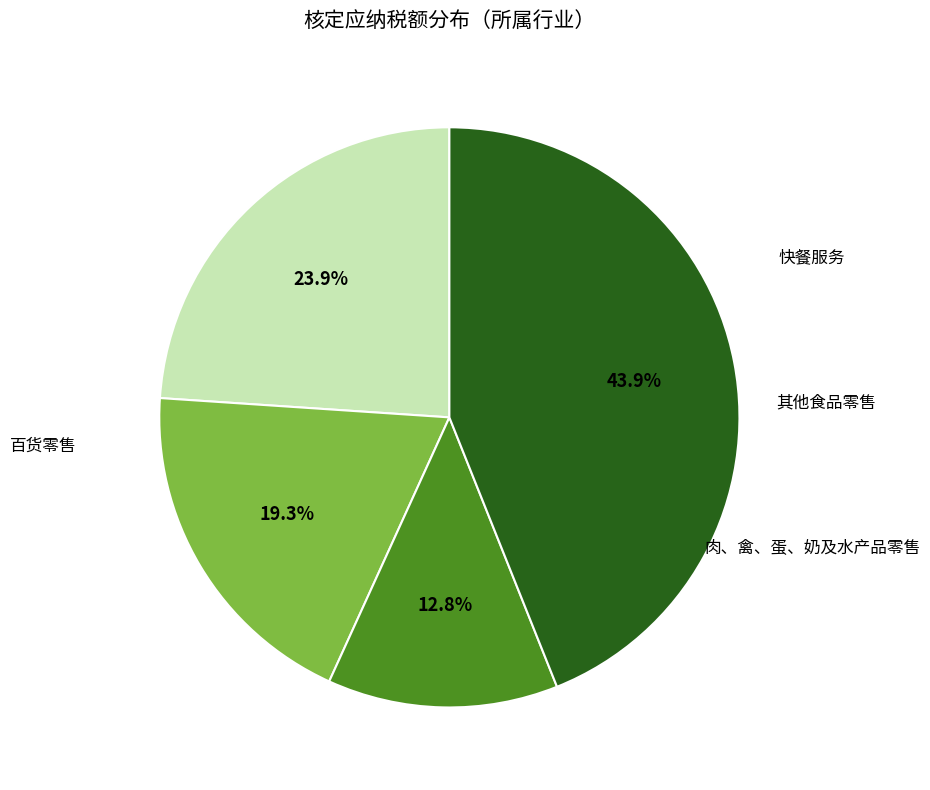

To the nearest percent, what is the average slice percentage?

25%